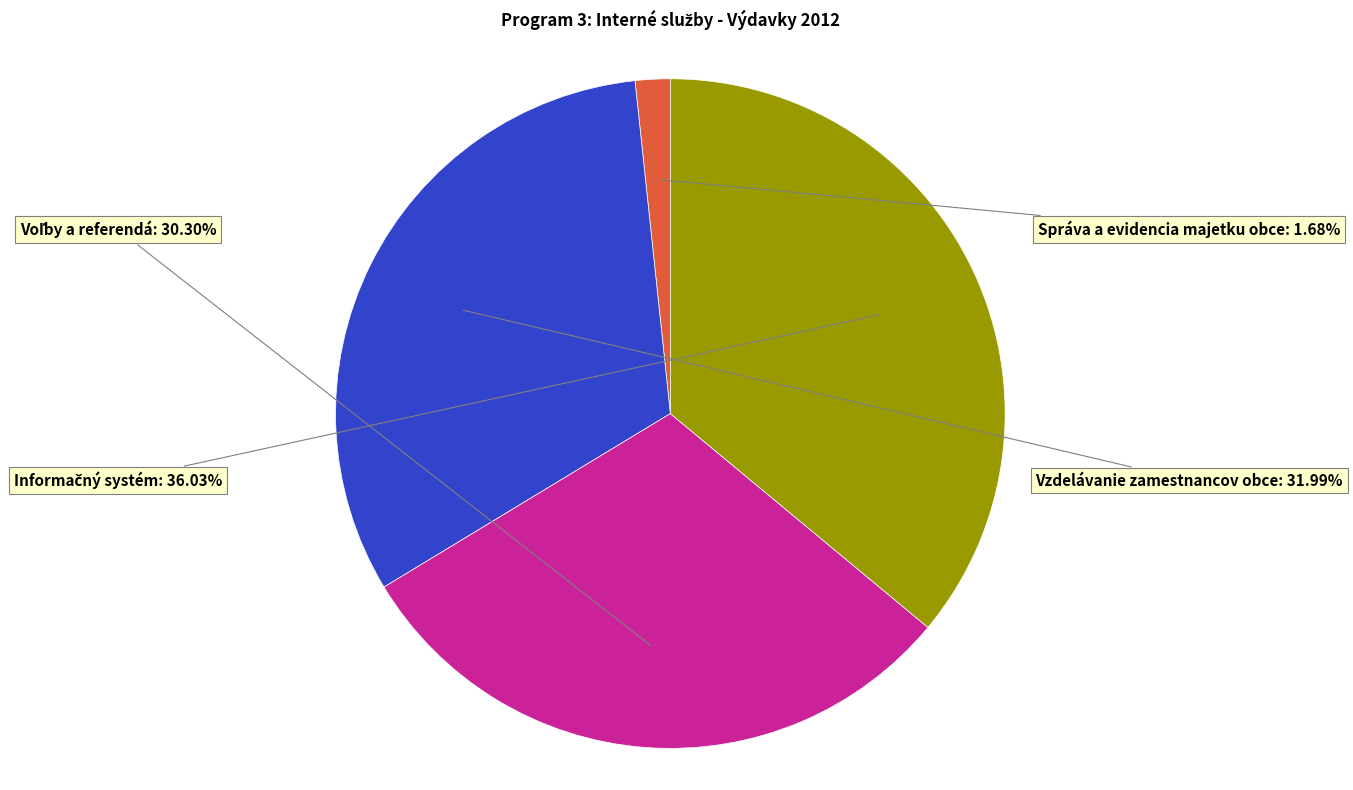

Between Správa a evidencia majetku obce and Voľby a referendá, which is larger?

Voľby a referendá